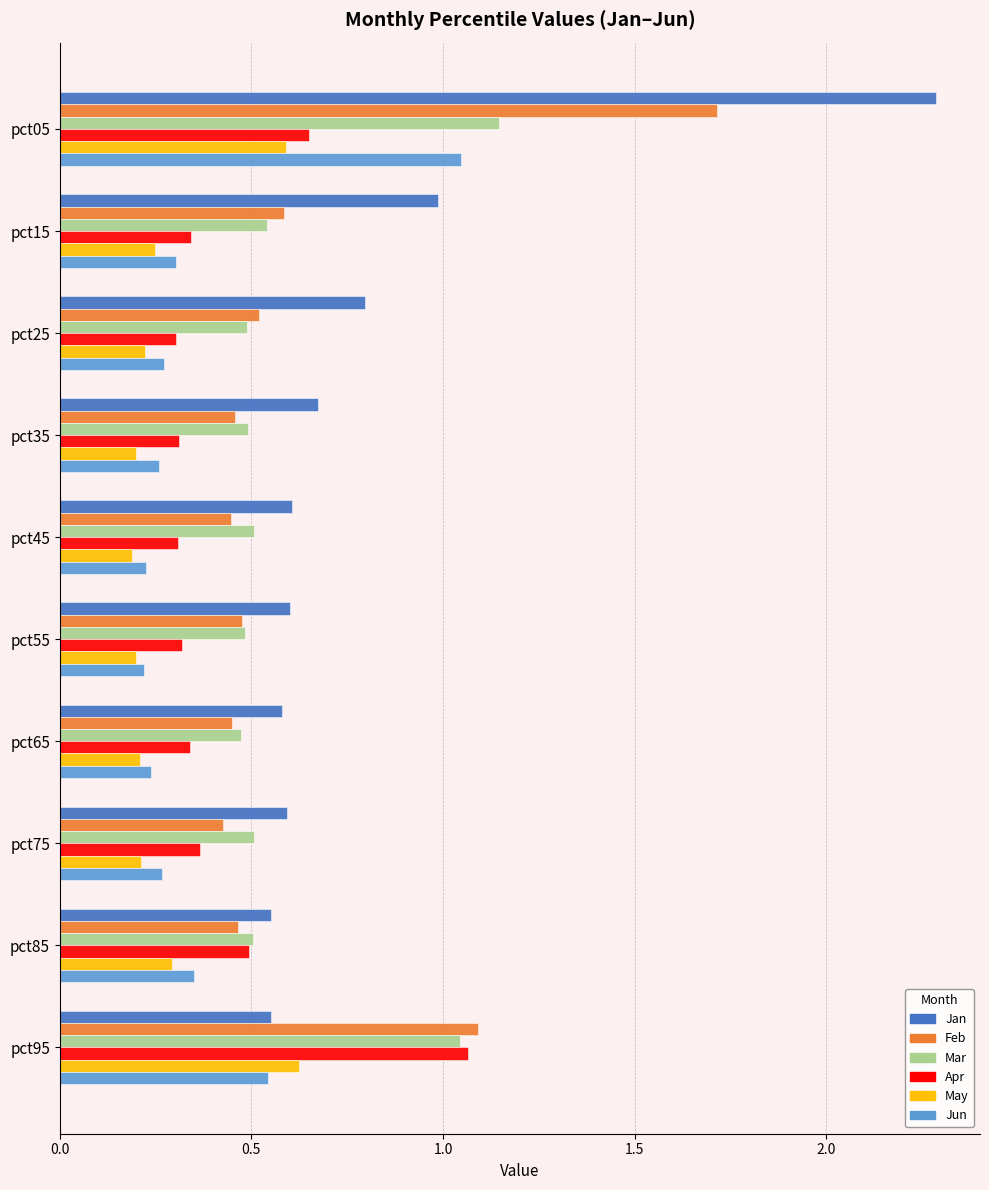

At which label does Jan reach its peak?

pct05